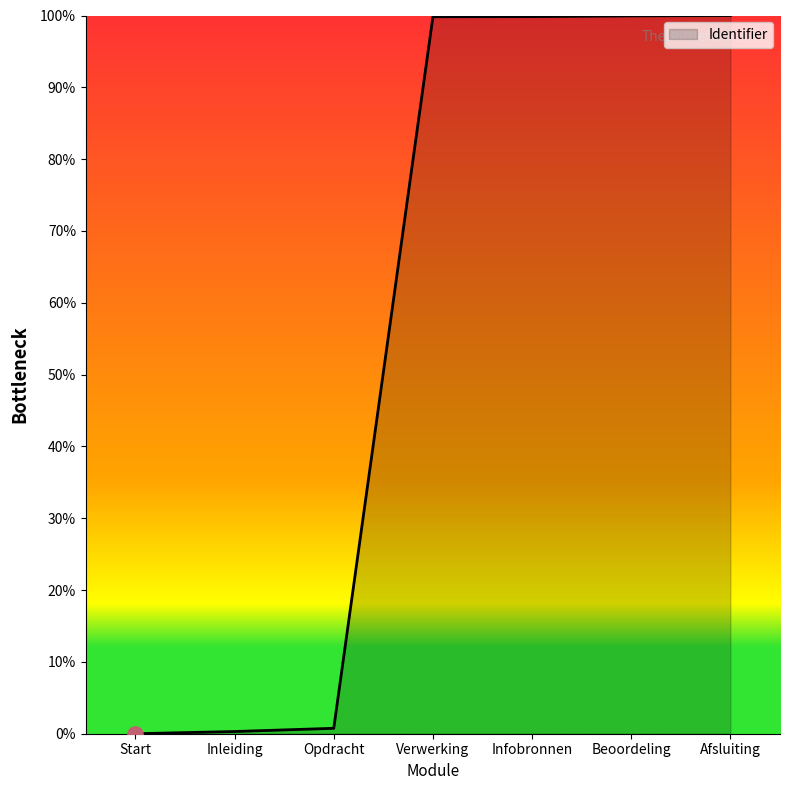

What is the change in value from Opdracht to Afsluiting?

+99.2